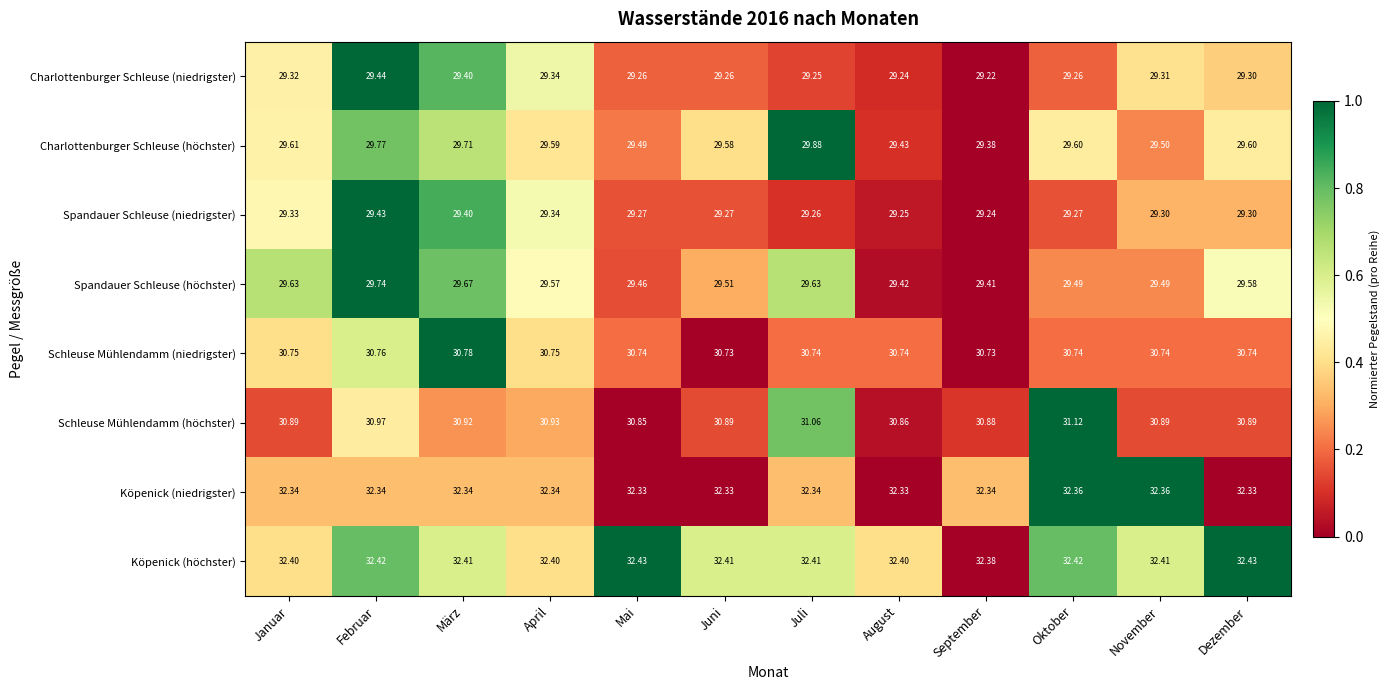

Which series has the largest range (max minus min)?

Charlottenburger Schleuse (höchster)